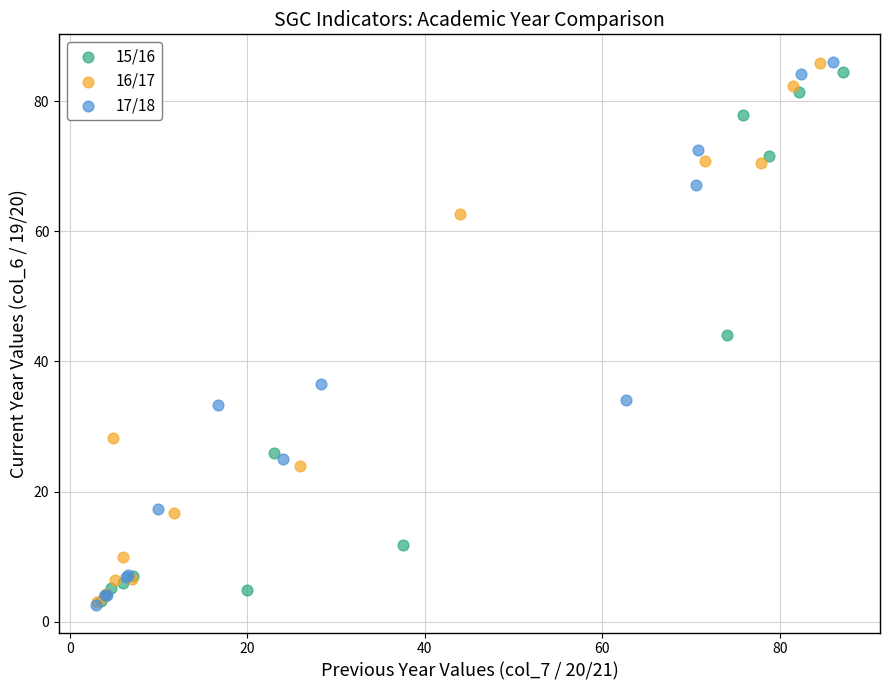

What are all the series names shown in the legend?

15/16, 16/17, 17/18